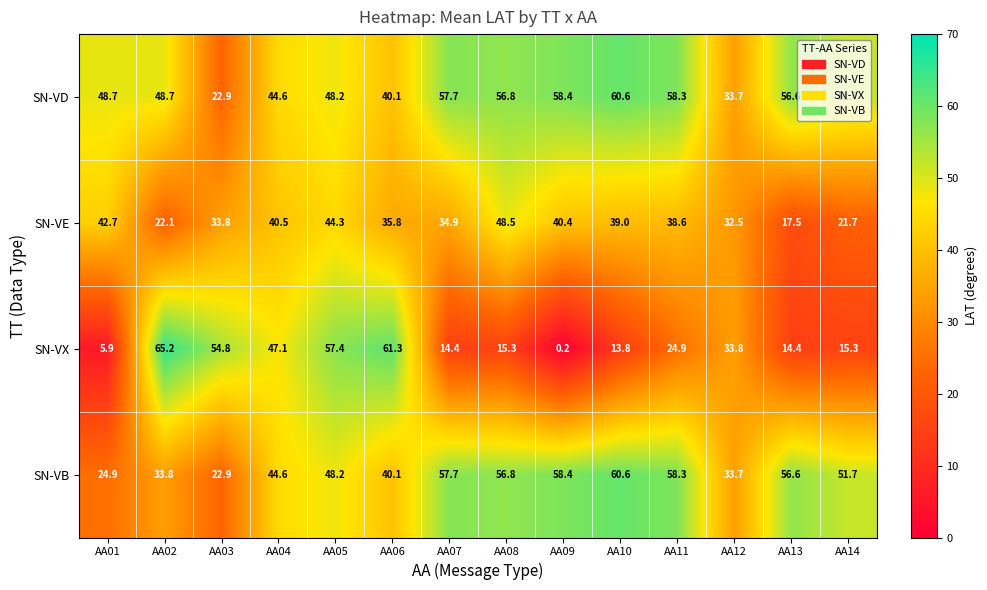

True or false: SN-VB has a value of 94.4 at AA08.

False